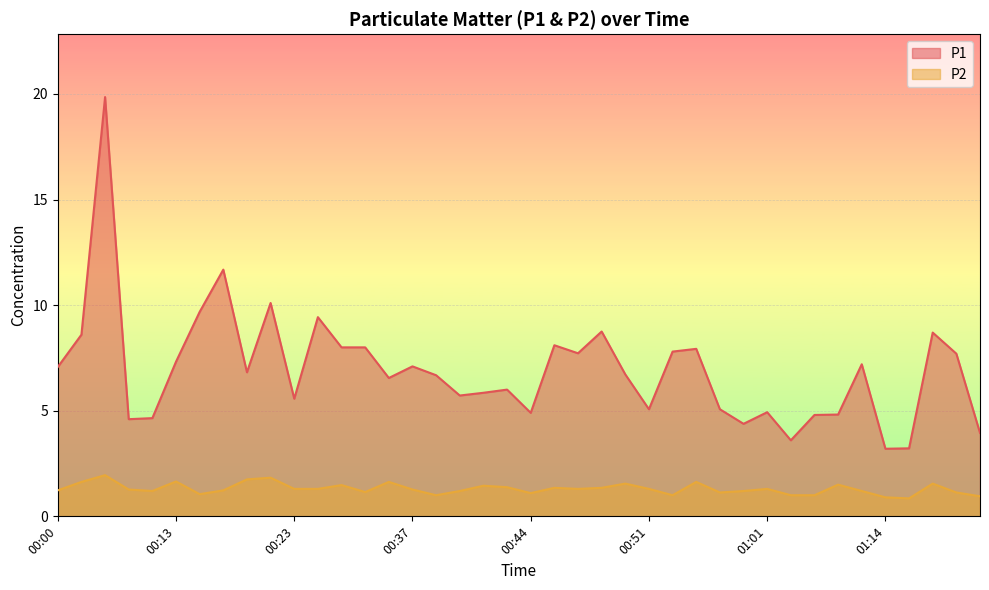

What is the minimum value for P2?

0.8